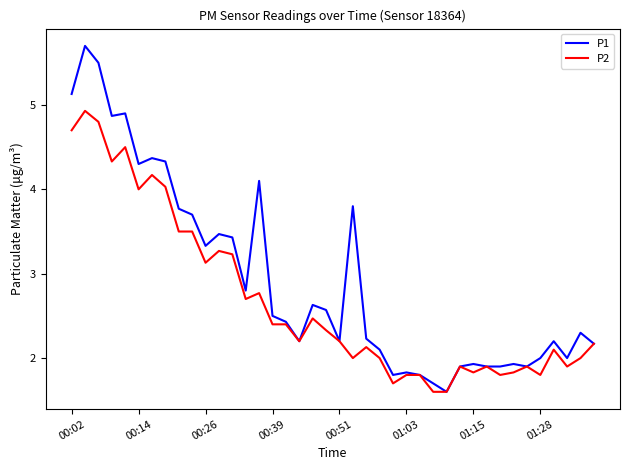

What is the greatest value displayed?

5.7